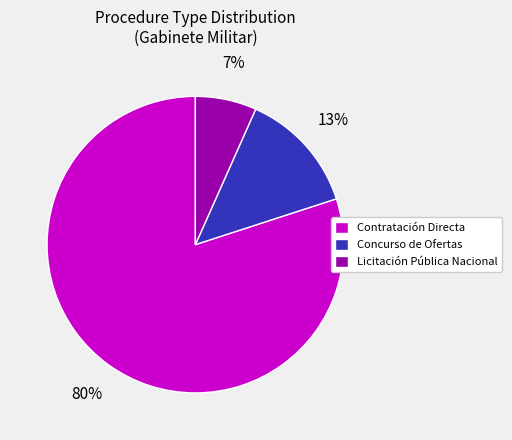

How many segments does this pie chart have?

3